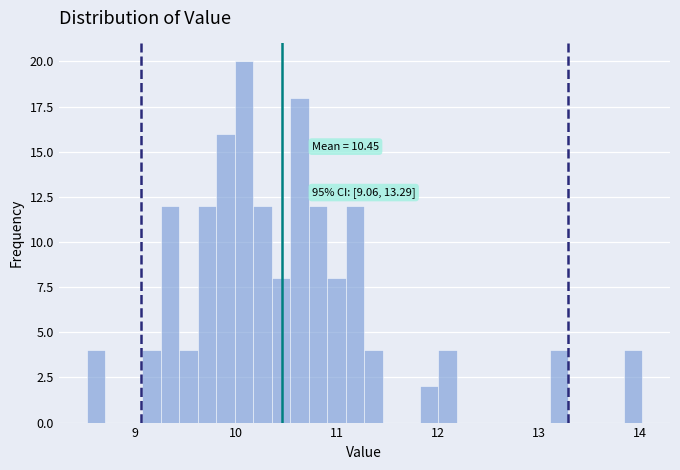

Read against the x-axis, roughly where is the centre of the tallest bar?

10.1